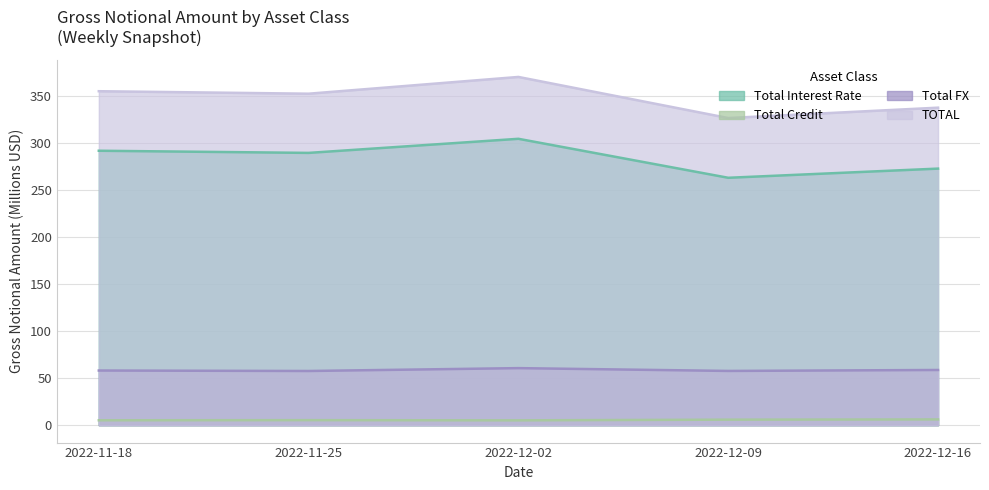

At which category does TOTAL reach its first local valley?

2022-11-25